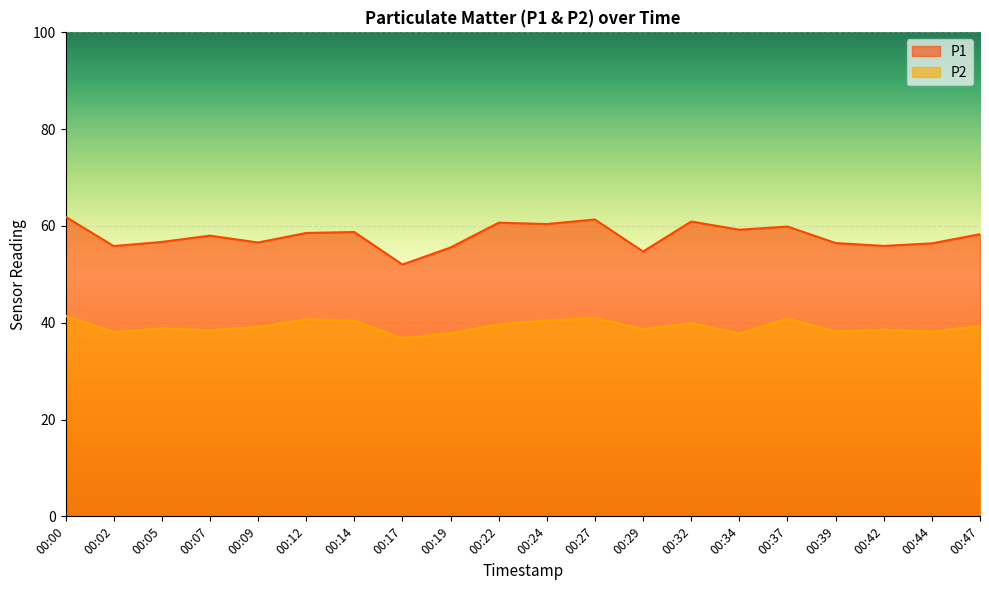

Where is P2 nearest to the value 39?

00:09